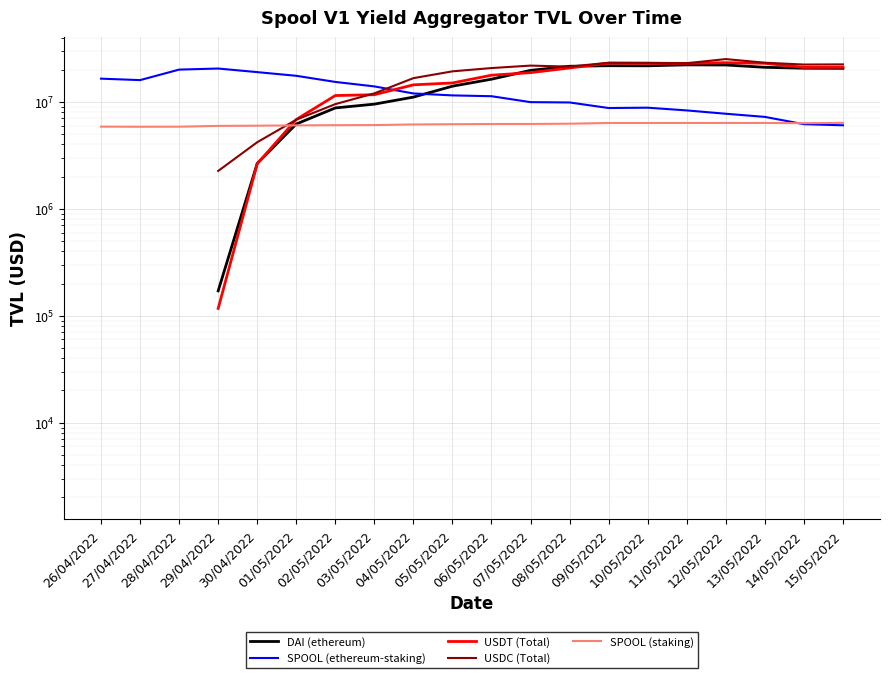

How many data points in SPOOL (staking) are above 6212023?

10